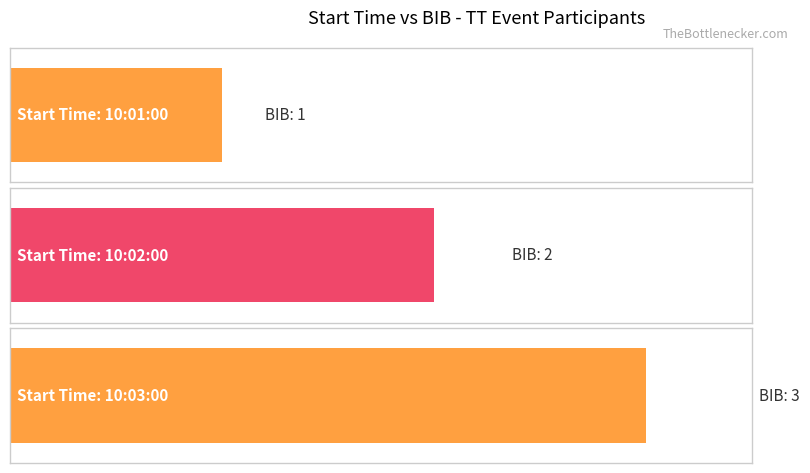

Reading left to right, extract all data points from this chart.

10:01:00=1	10:02:00=2	10:03:00=3